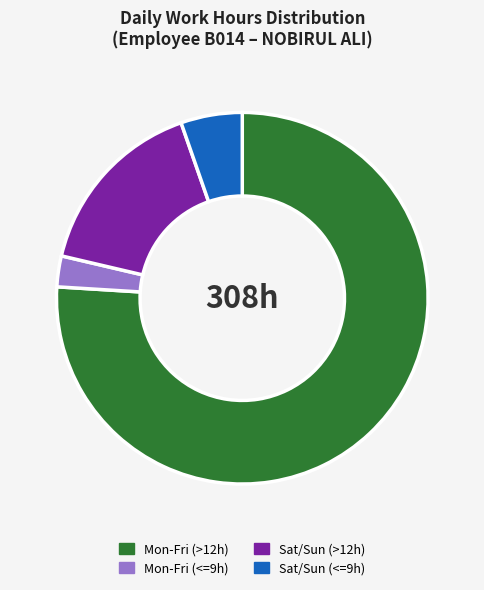

Do Mon-Fri (>12h) and Sat/Sun (<=9h) together represent more than half of the pie?

Yes